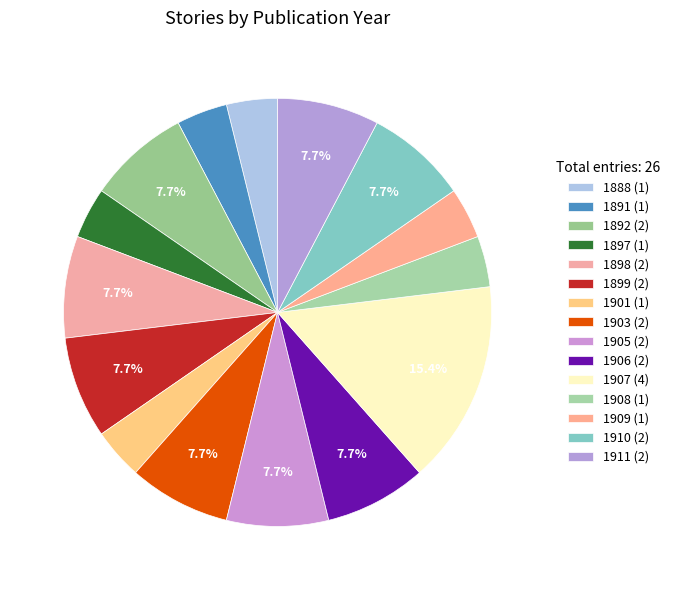

How many slices are in this pie chart?

15